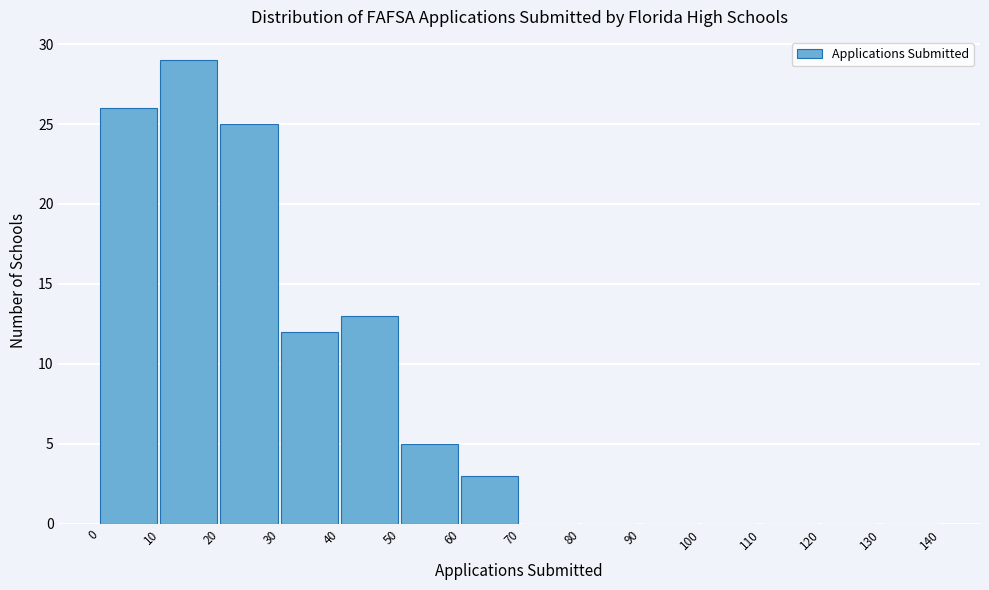

Over which range of the x-axis is the bar tallest?

10 to 20